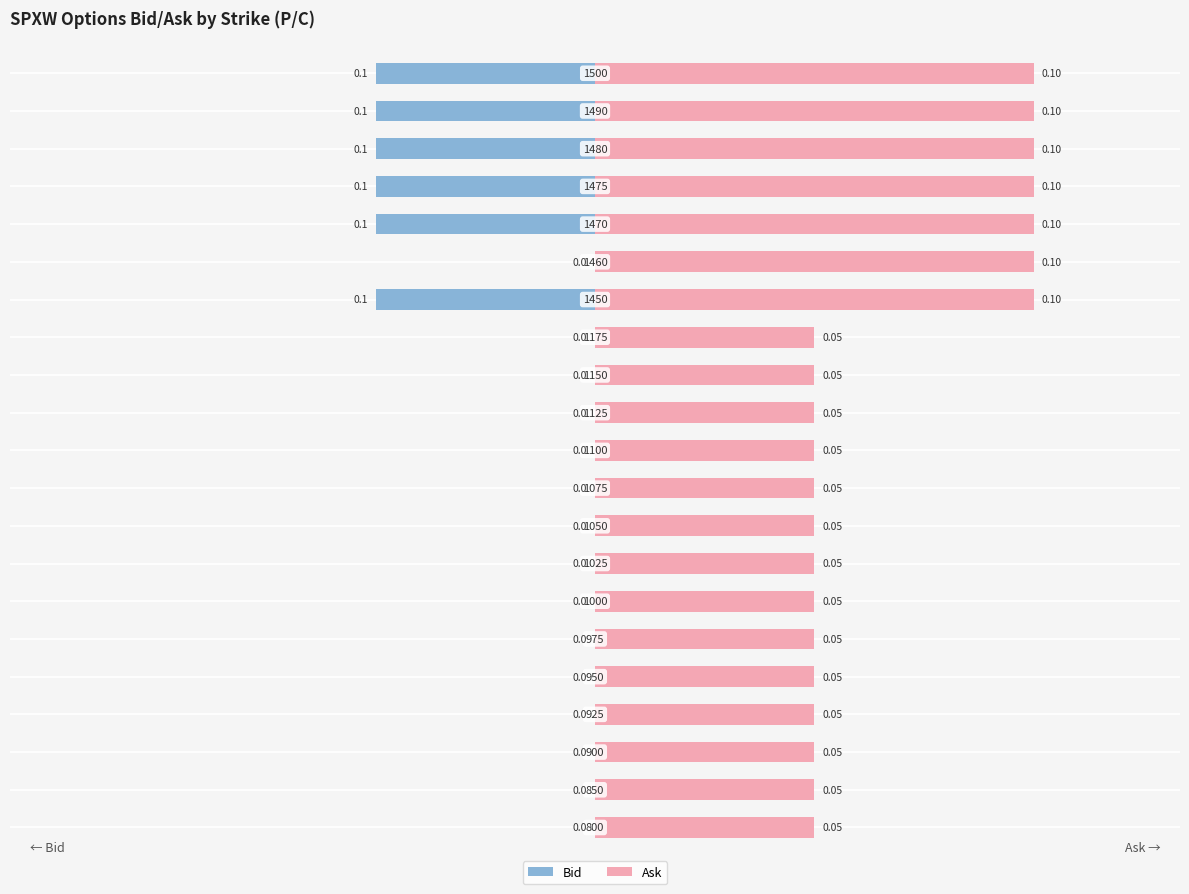

Which has a higher value, 19 or 11?

11